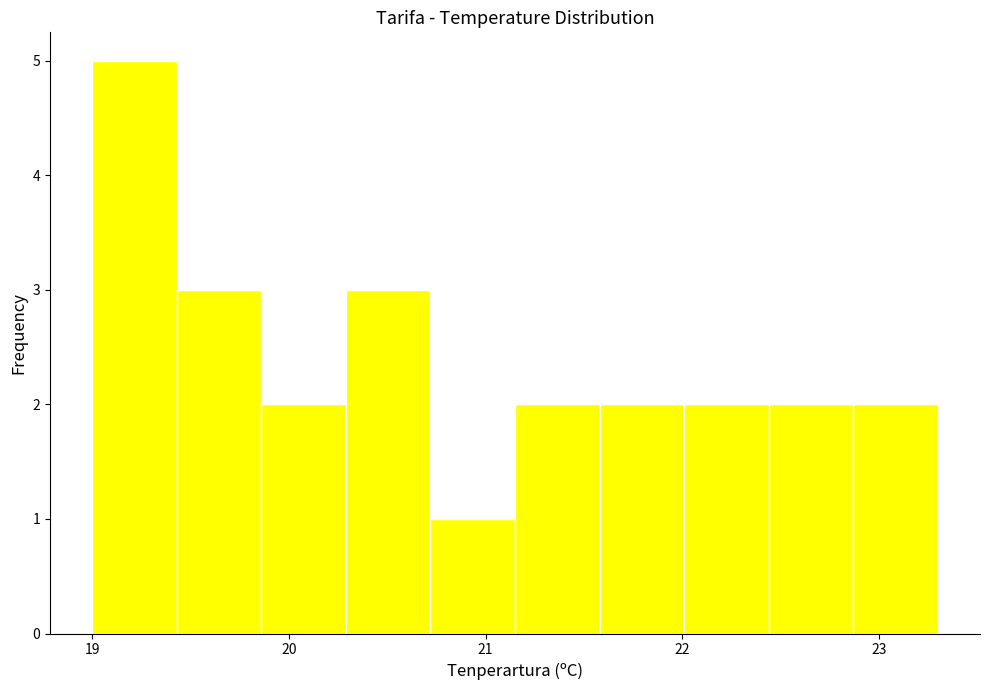

Reading left to right, list every bar in this chart as the range it spans on the x-axis followed by its height. Neither the bar edges nor the heights are printed on the chart, so give them approximately, as read against the axes.

19.00 to 19.43: 5
19.43 to 19.86: 3
19.86 to 20.29: 2
20.29 to 20.72: 3
20.72 to 21.15: 1
21.15 to 21.58: 2
21.58 to 22.01: 2
22.01 to 22.44: 2
22.44 to 22.87: 2
22.87 to 23.30: 2